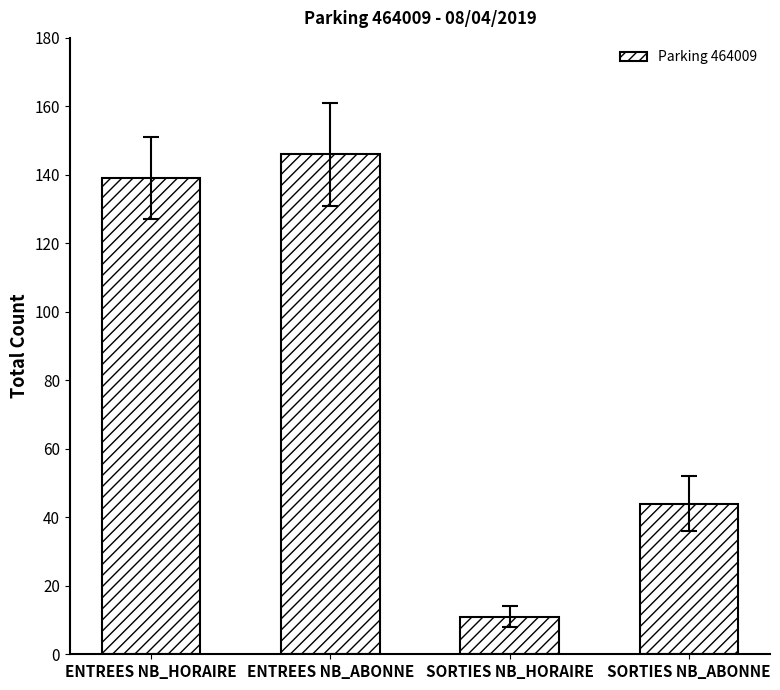

How many bars are there in total?

4